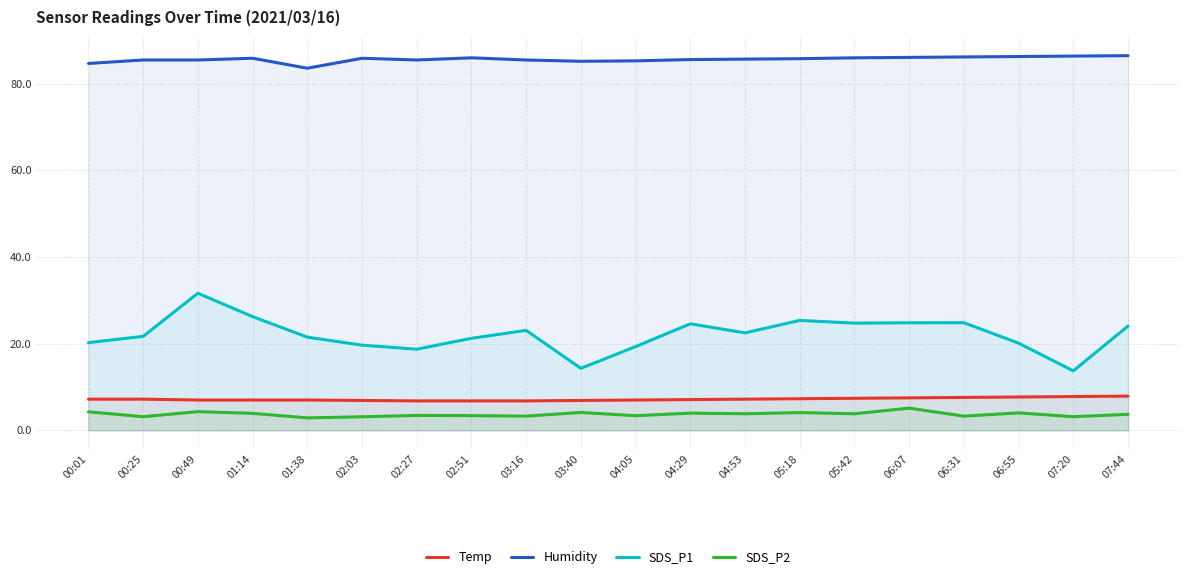

What is the difference between the maximum and second lowest values in the Humidity series?

1.8